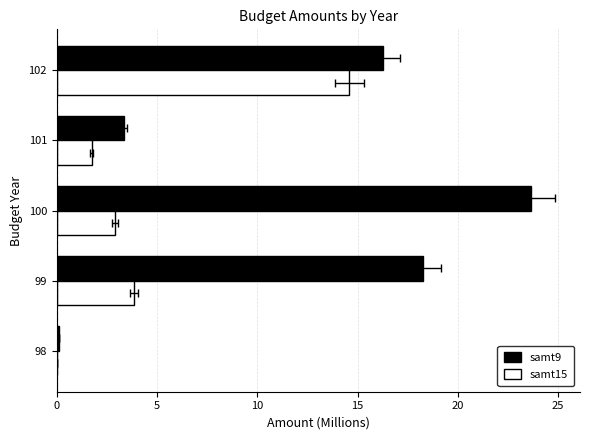

Reading left to right, list all the values displayed in this chart.

samt9: 0.1	18.2	23.7	3.3	16.3
samt15: 0.0	3.8	2.9	1.7	14.6